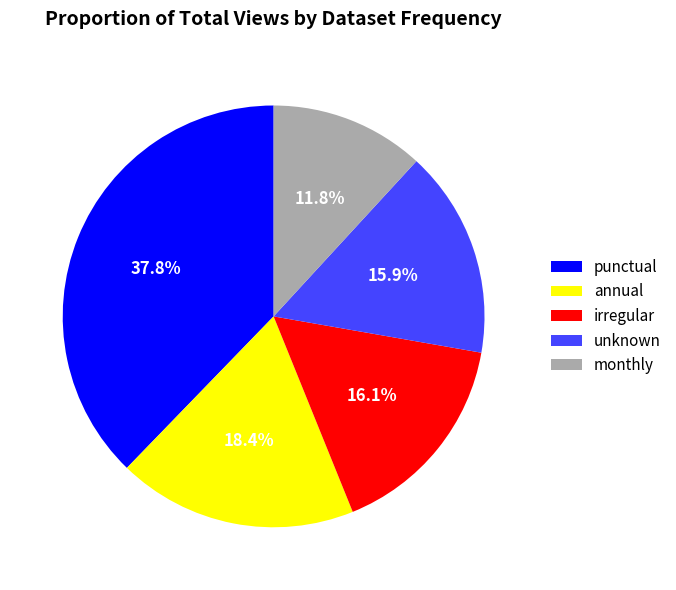

Does unknown represent more than half of the total?

No